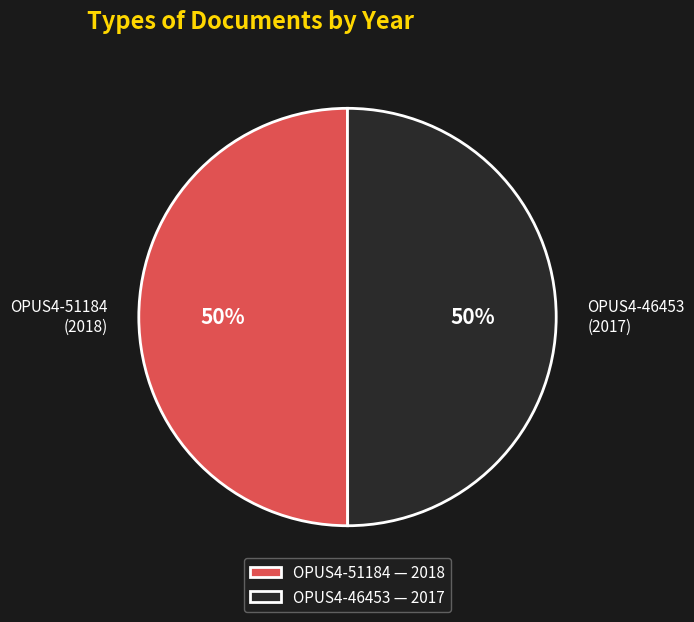

How many slices are in this pie chart?

2